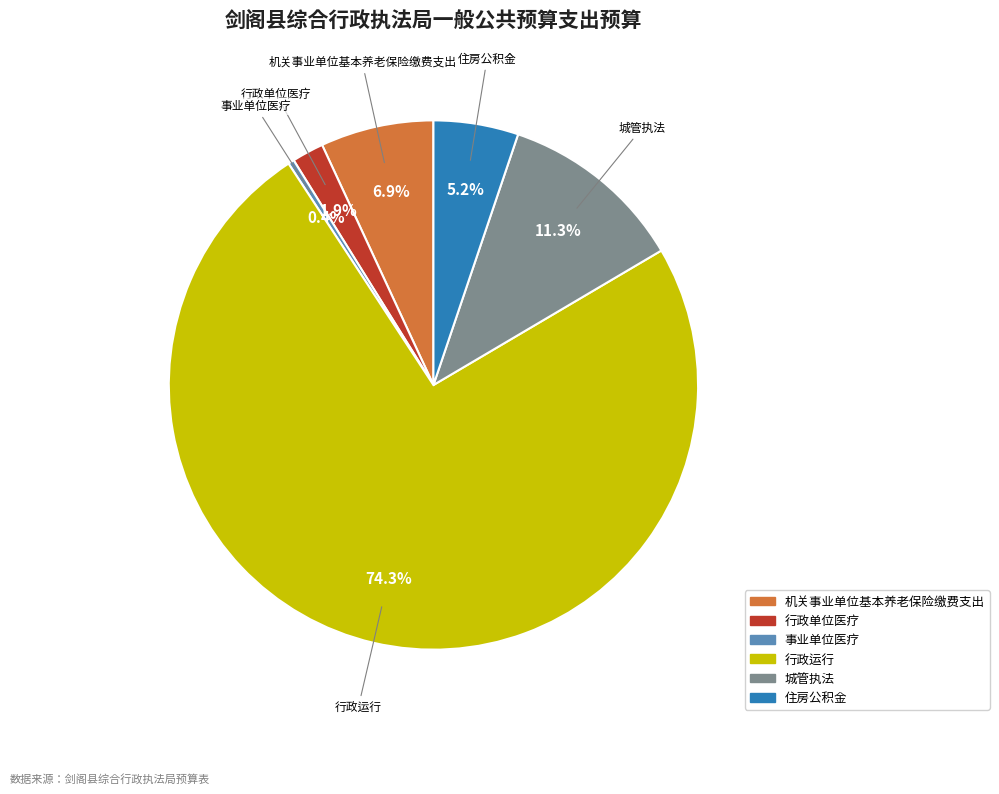

Does 行政运行 represent more than half of the total?

Yes